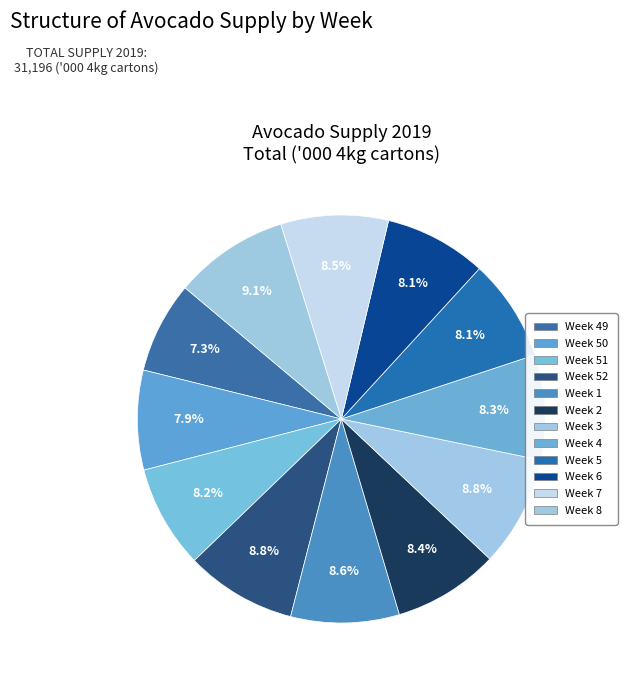

Rank the categories by value from lowest to highest.

Week 49, Week 50, Week 5, Week 6, Week 51, Week 4, Week 2, Week 7, Week 1, Week 3, Week 52, Week 8